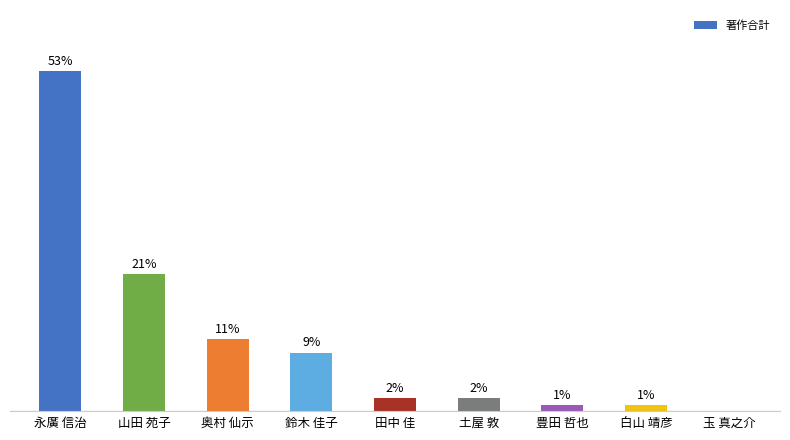

Which has a higher value, 奥村 仙示 or 田中 佳?

奥村 仙示